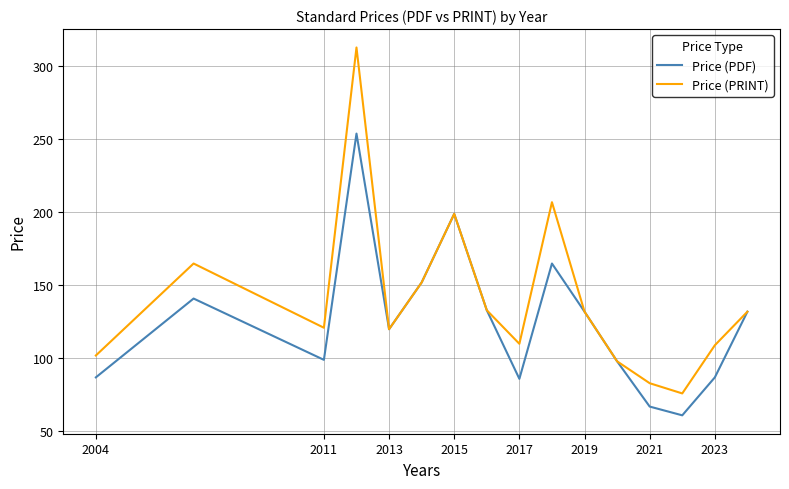

What is the maximum value shown in the chart?

313